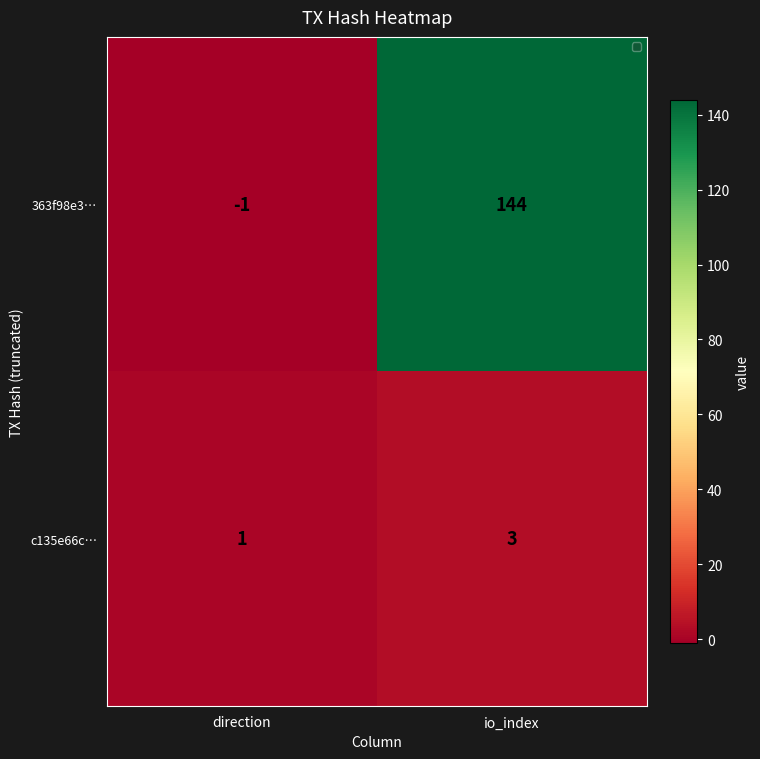

What is the sum of the 363f98e3… values at io_index and direction?

143